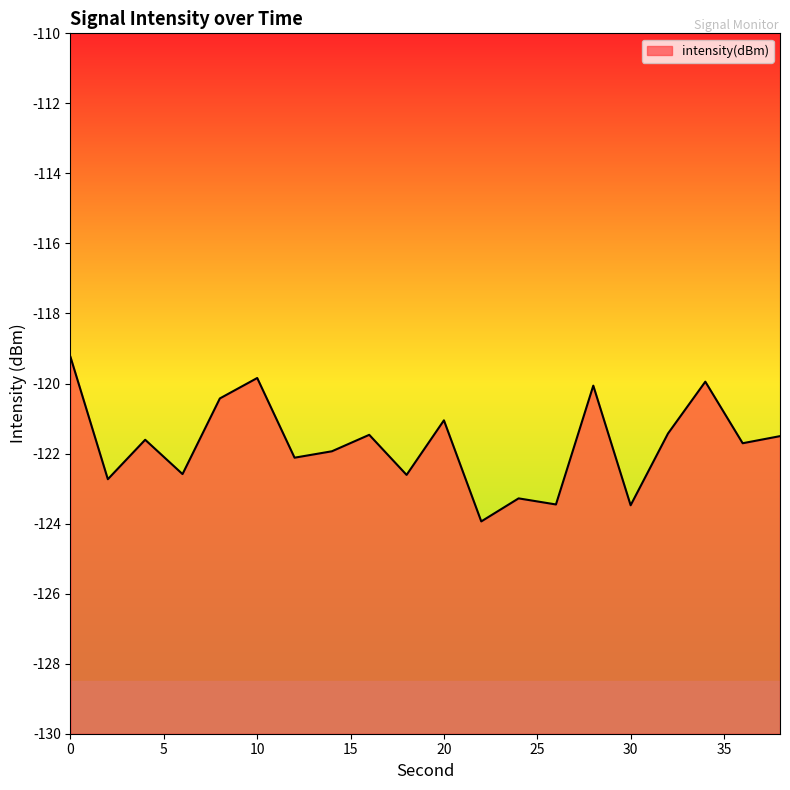

Which label corresponds to the smallest value in the chart?

22